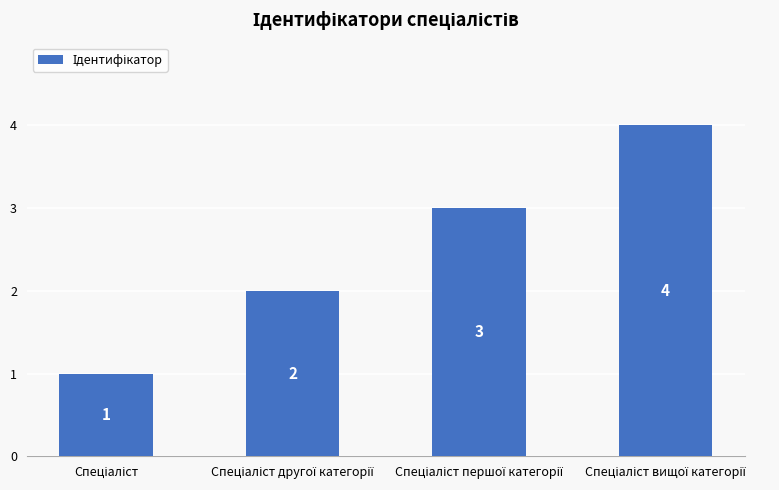

How many series are shown in this chart?

1